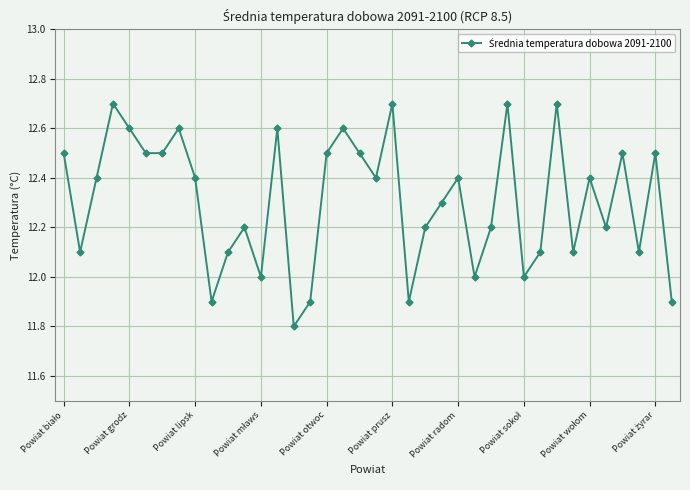

How many distinct data groups are displayed?

1